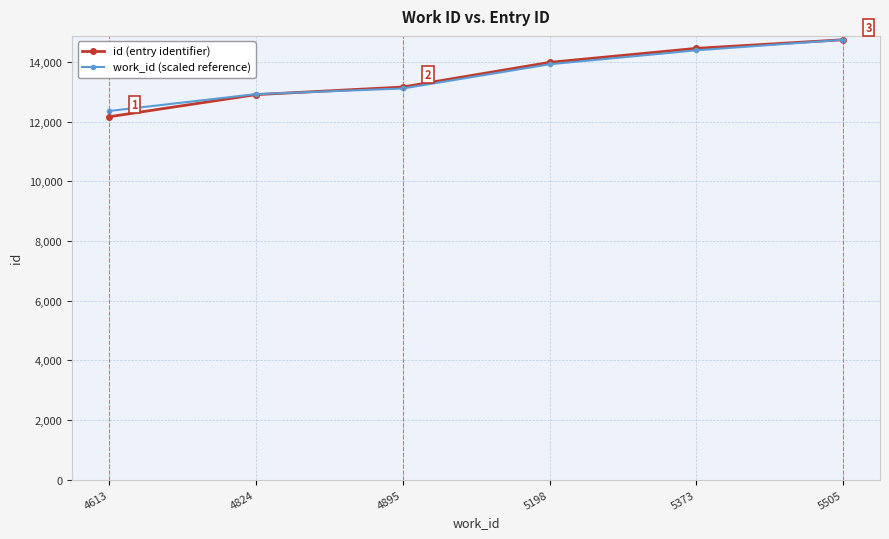

Is this an area chart (filled region under the line)?

No